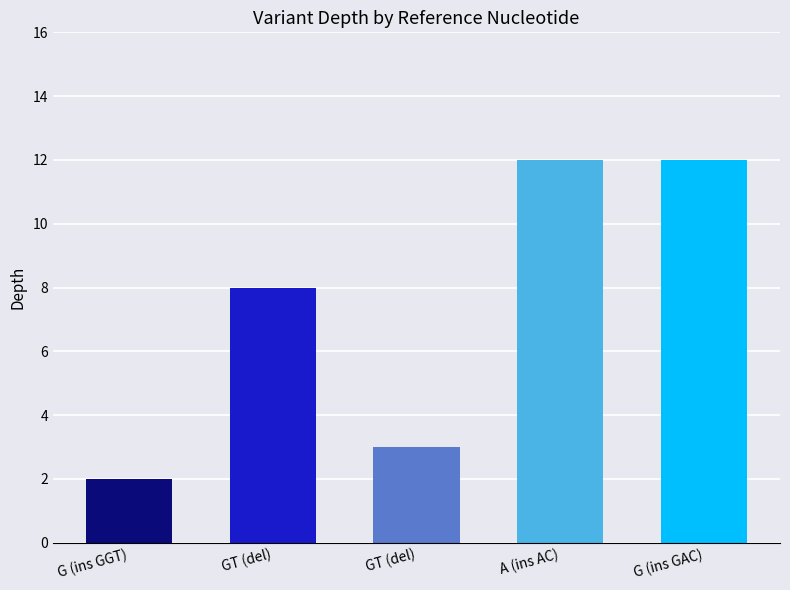

Which has a higher value, GT or A?

A